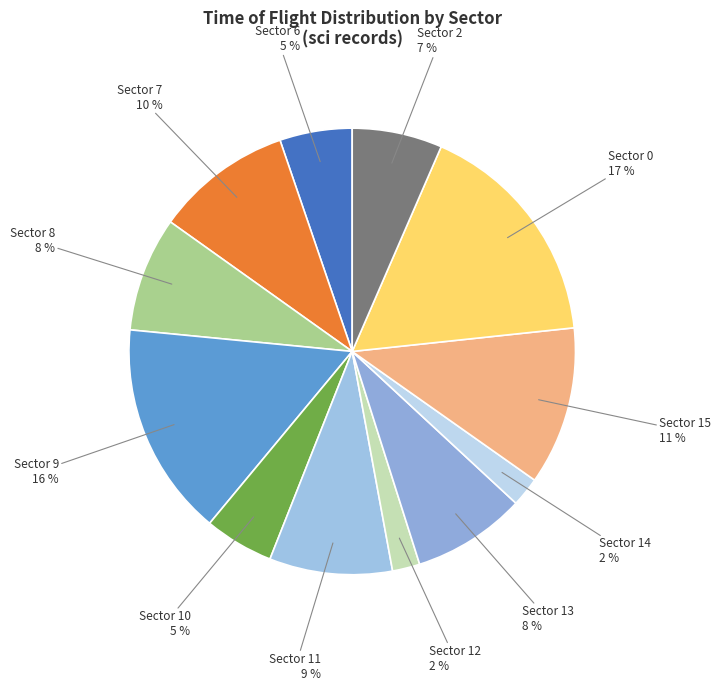

How many segments does this pie chart have?

12